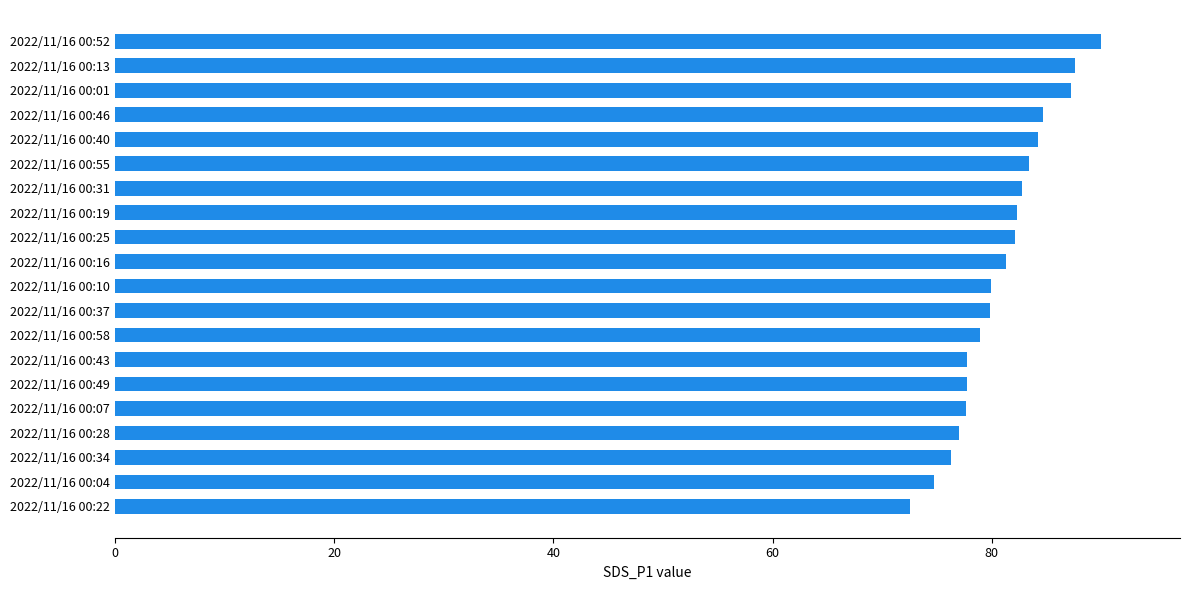

Which label corresponds to the largest value in the chart?

2022/11/16 00:52